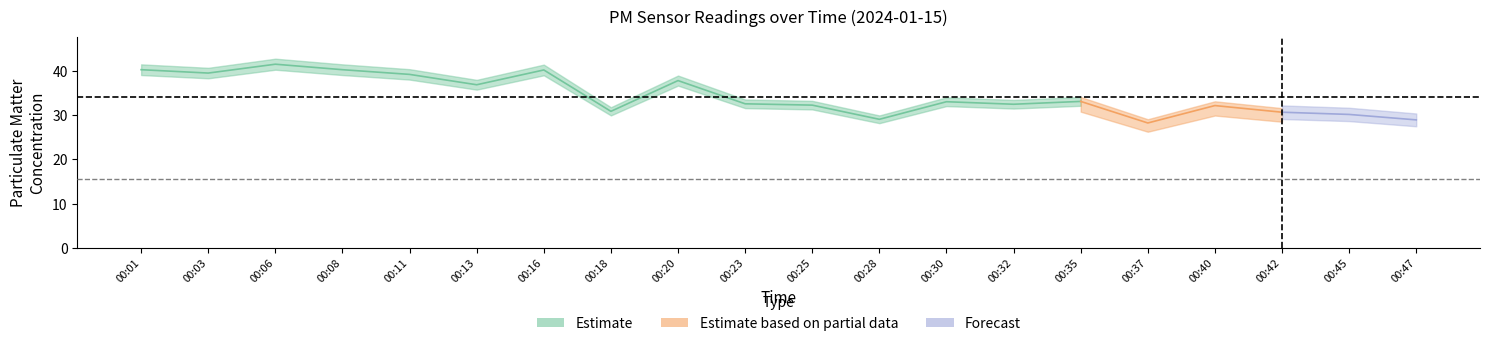

What is the approximate value of P1 at 00:01?

40.2